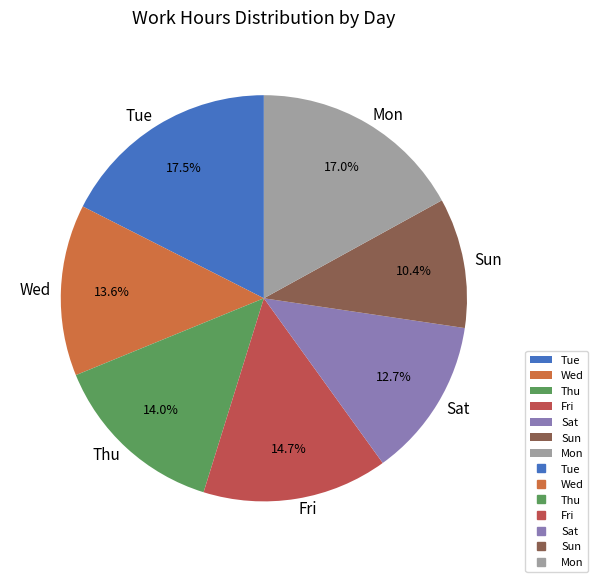

How many slices are in this pie chart?

7